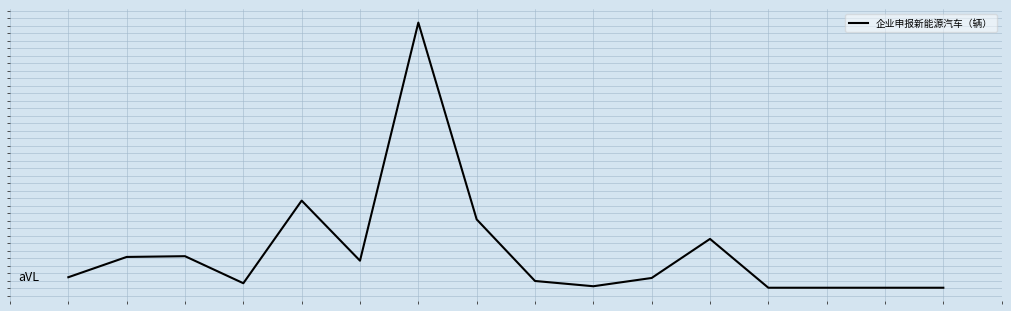

Is this an area chart (filled region under the line)?

No